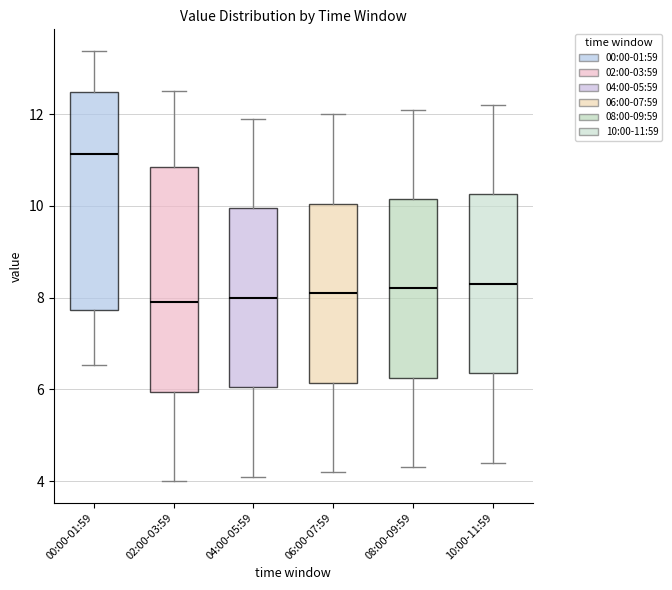

Reading left to right, read every box against the y-axis: the position of its median line, the range the box covers, and the ends of its whiskers. The values are not printed on the chart, so give them approximately, as read against the axis.

00:00-01:59: median 11.2, box 7.8 to 12.4, whiskers 6.6 to 13.4
02:00-03:59: median 8.0, box 6.0 to 10.8, whiskers 4.0 to 12.6
04:00-05:59: median 8.0, box 6.0 to 10.0, whiskers 4.2 to 12.0
06:00-07:59: median 8.2, box 6.2 to 10.0, whiskers 4.2 to 12.0
08:00-09:59: median 8.2, box 6.2 to 10.2, whiskers 4.4 to 12.2
10:00-11:59: median 8.4, box 6.4 to 10.2, whiskers 4.4 to 12.2